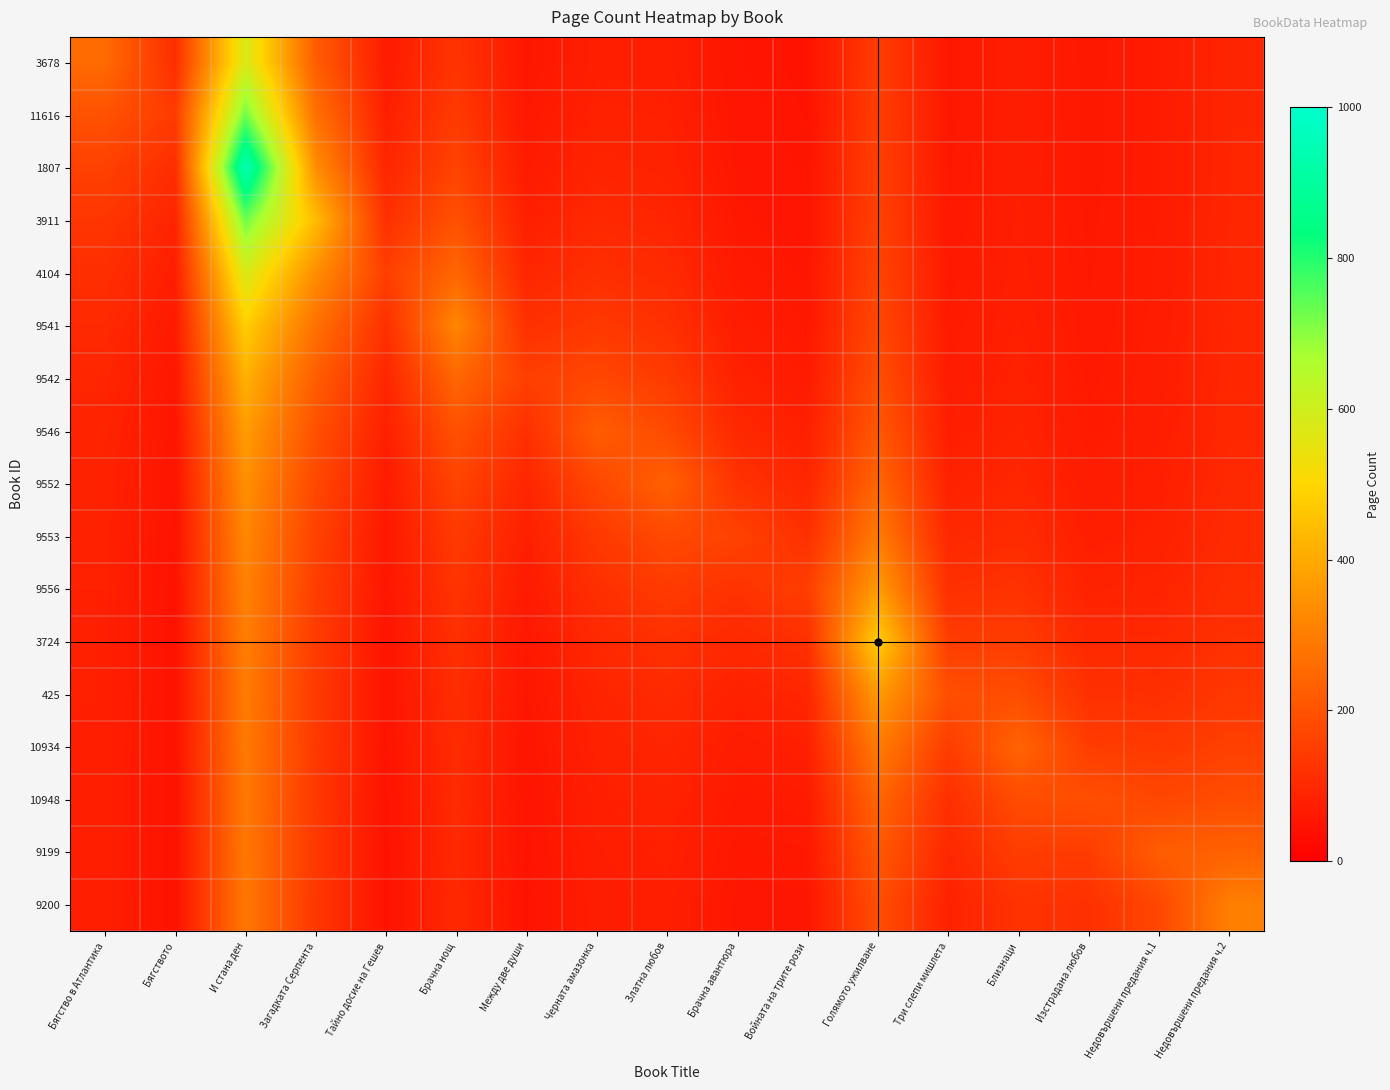

What is the spread (max minus min) of values at Брачна нощ?

221.2